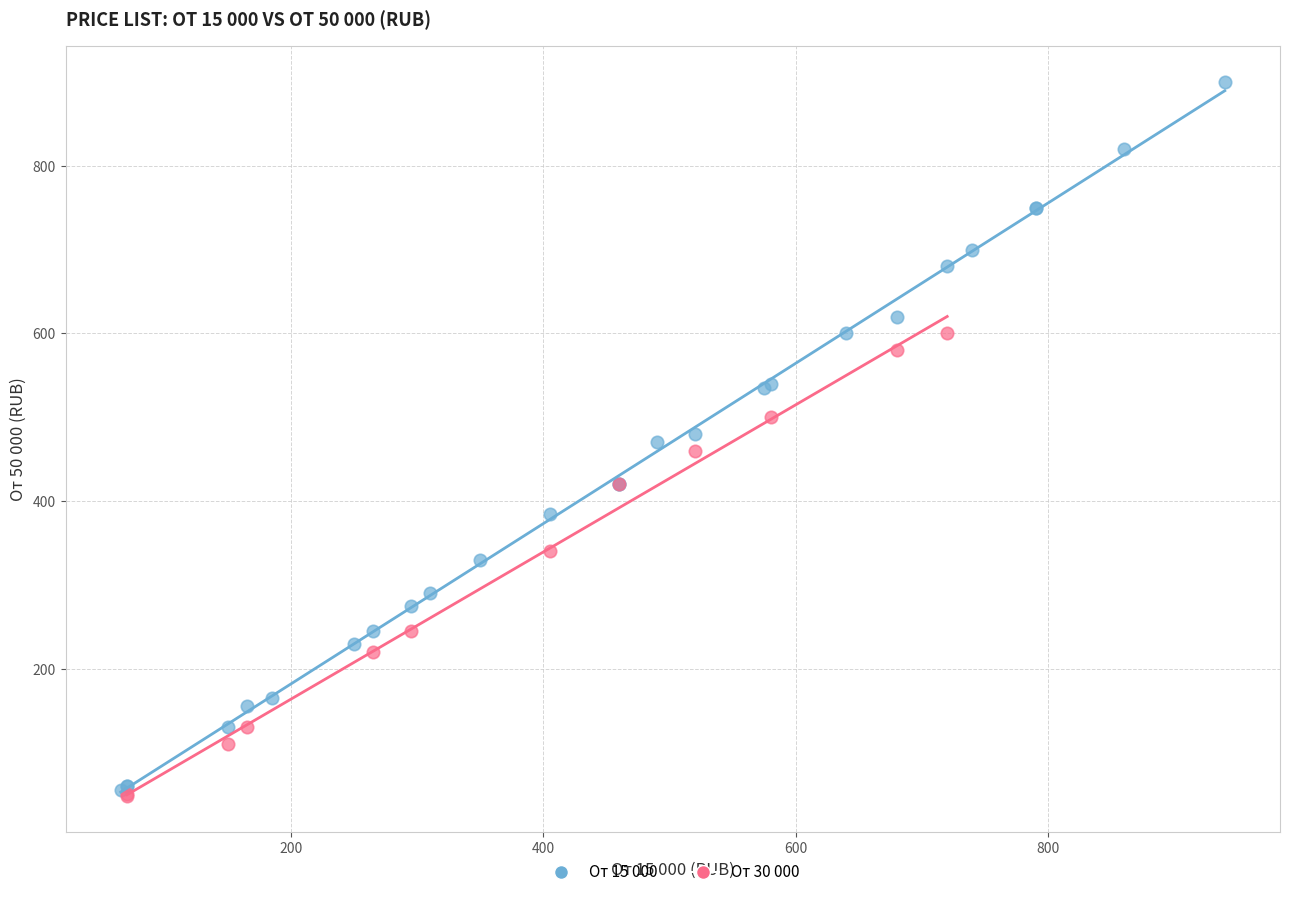

Which series has the largest Y range (max minus min)?

От 15 000